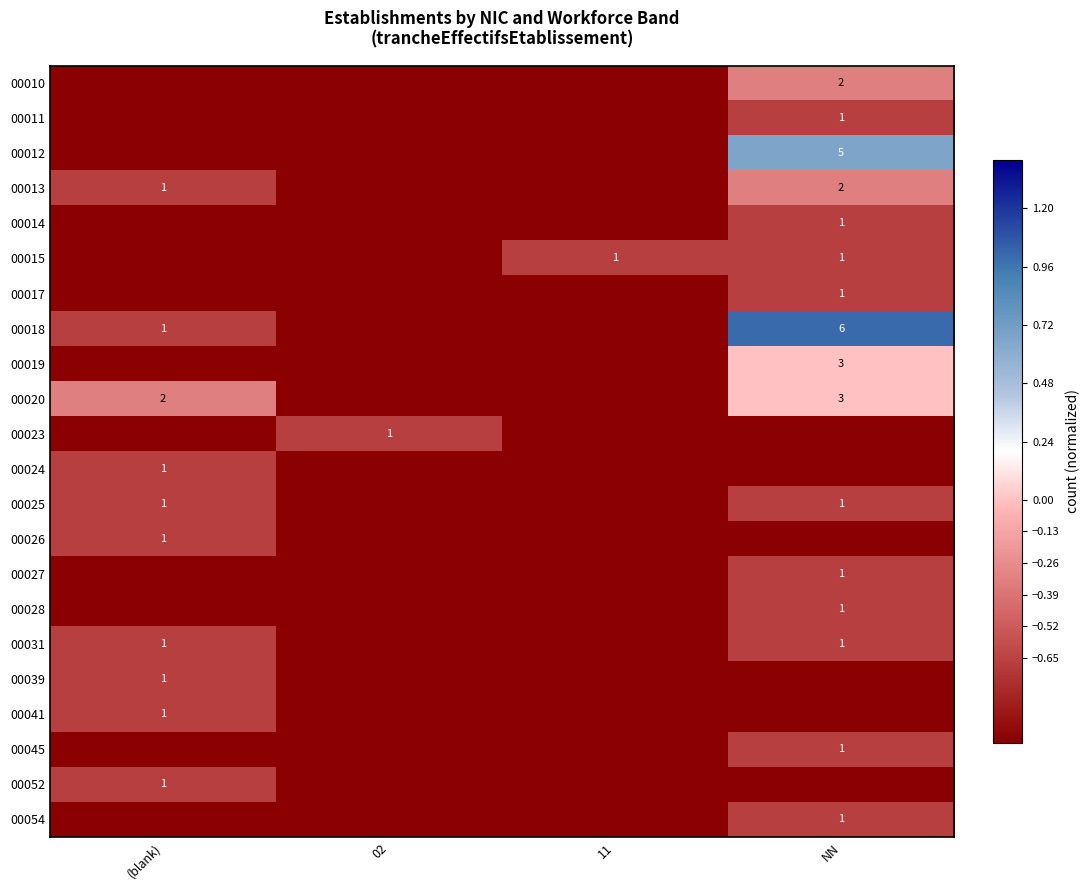

The 00023 series shows 1 at 02. True or false?

True